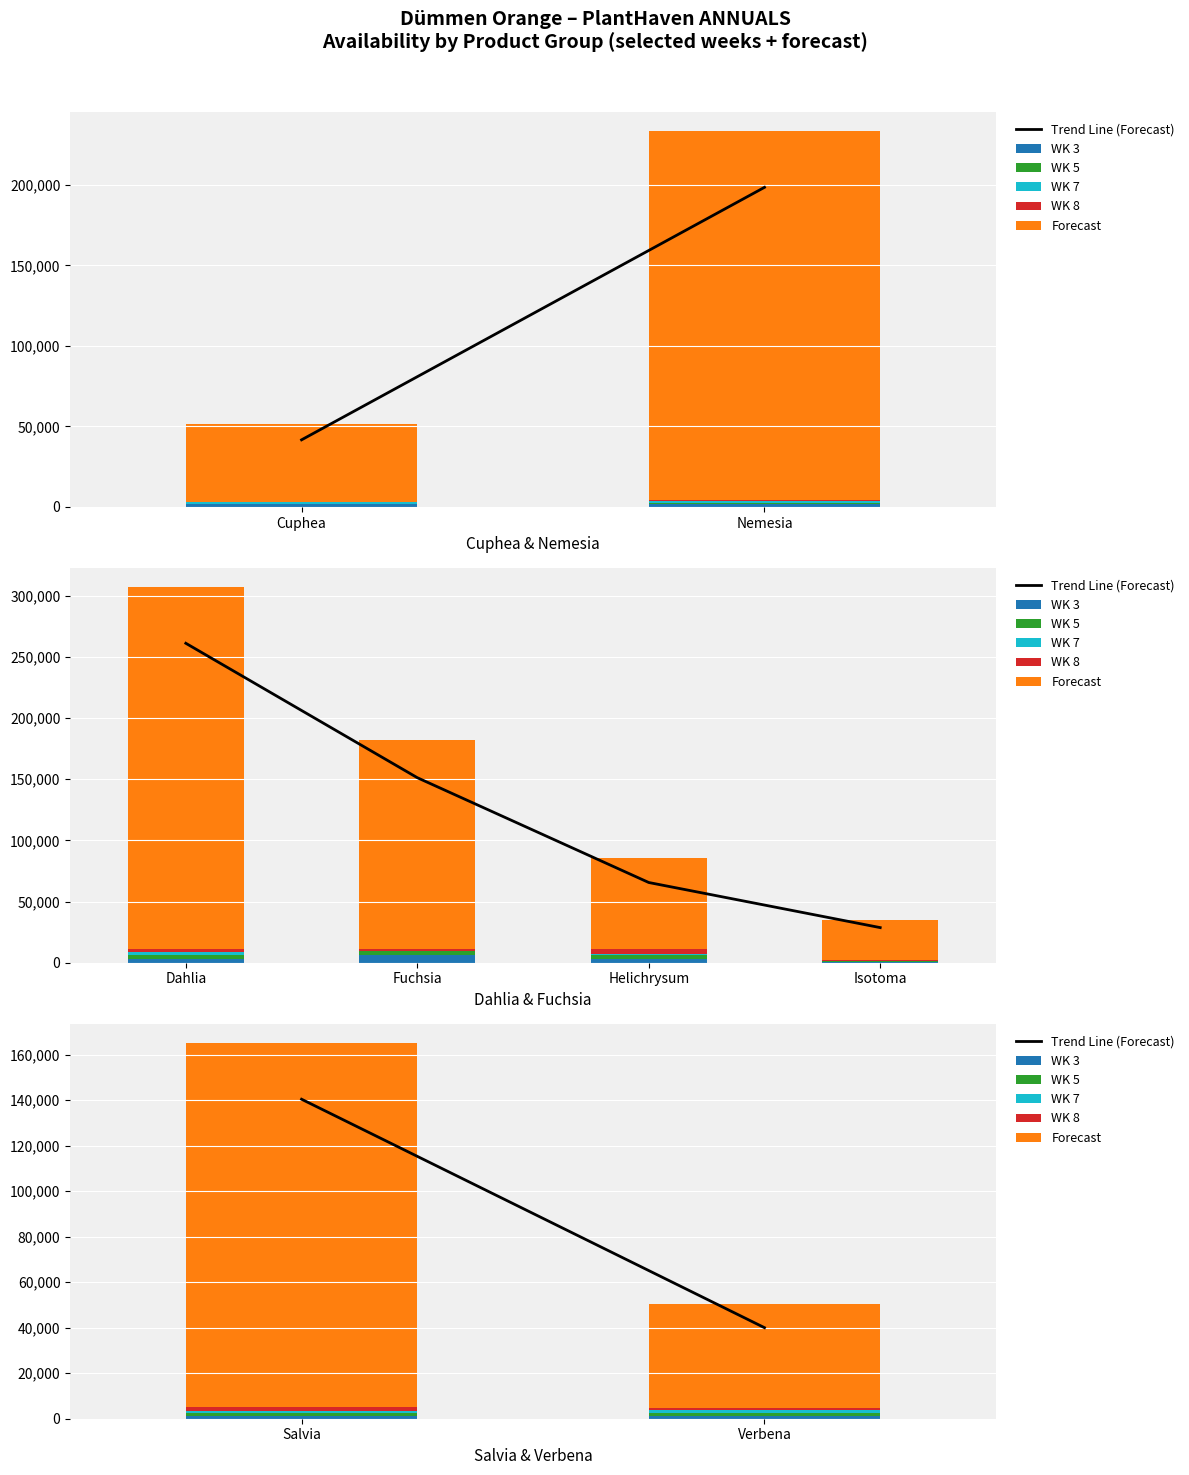

What are all the series names shown in the legend?

Trend Line (Forecast), WK 3, WK 5, WK 7, WK 8, Forecast